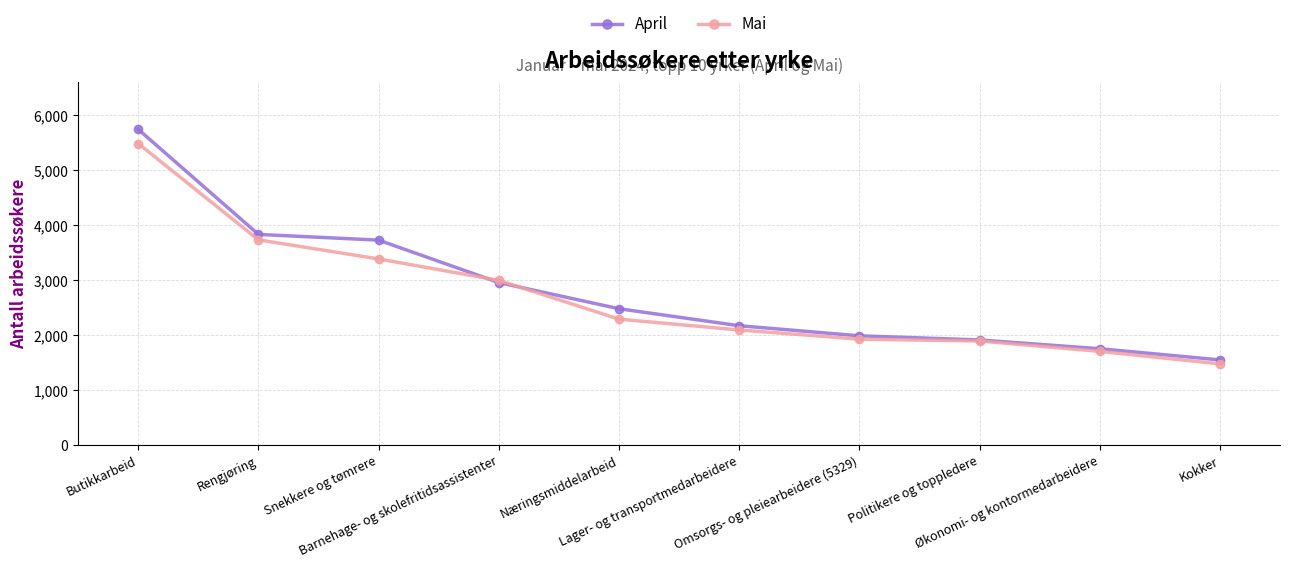

Which series has the largest range (max minus min)?

April